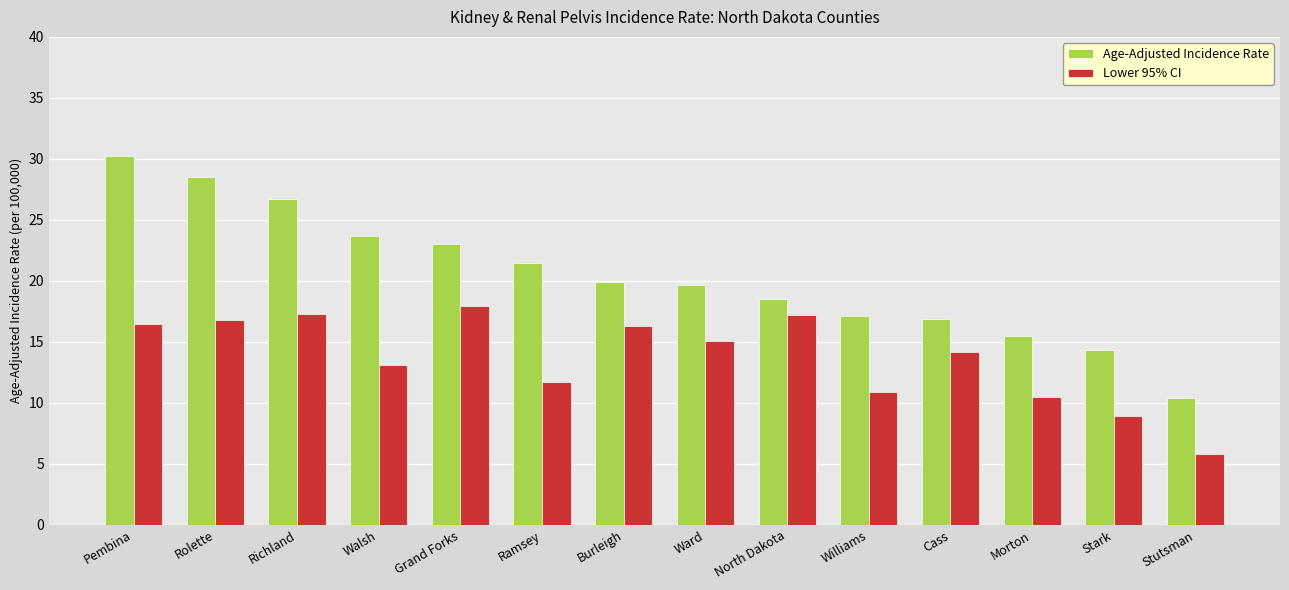

Where does the Lower 95% CI series first go above 15?

Pembina